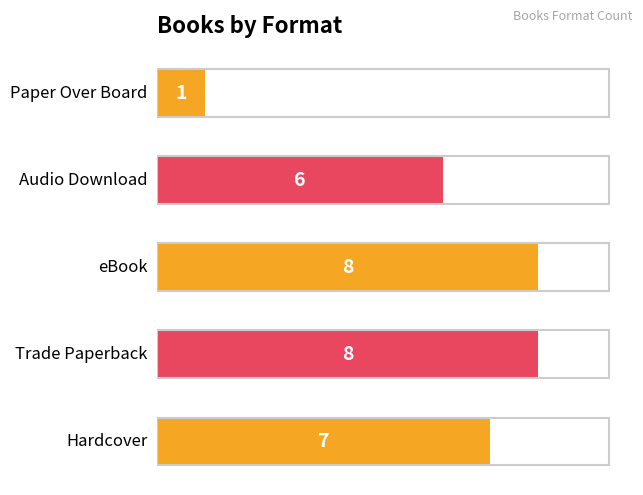

How many values are between 6 and 8?

4